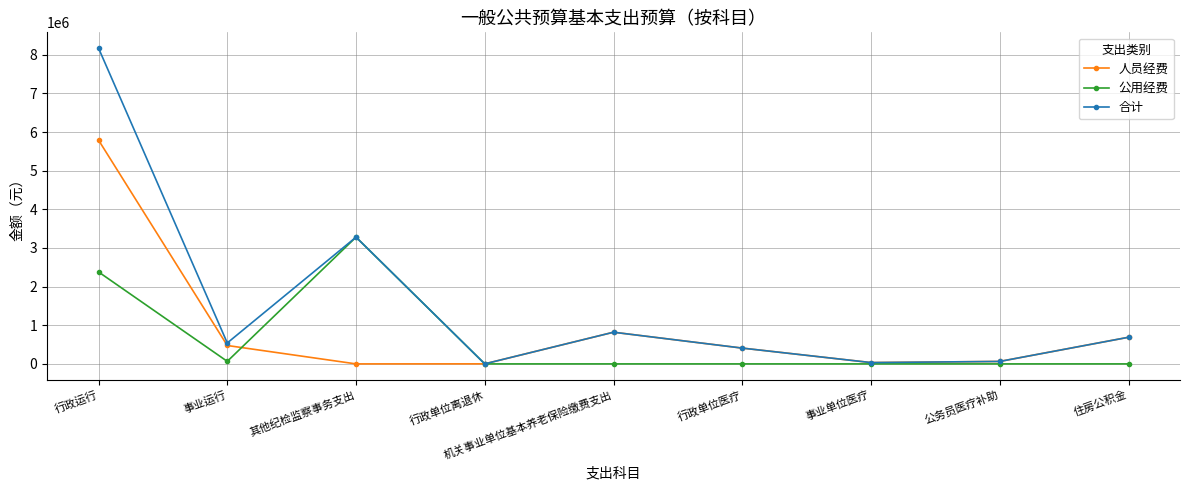

What is the difference between the highest and lowest values at 事业运行?

476037.6